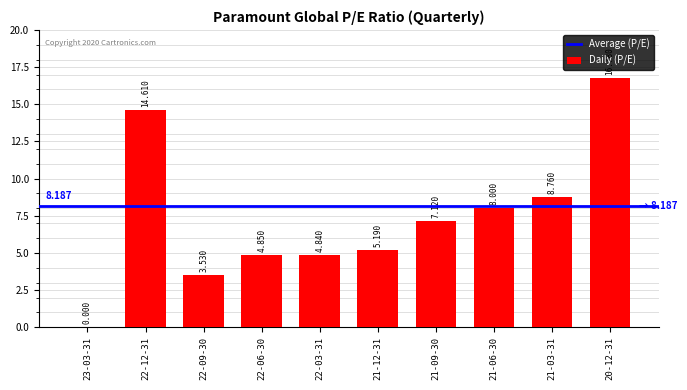

Reading left to right, extract all data points from this chart.

0.0	14.6	3.5	4.8	4.8	5.2	7.1	8.0	8.8	16.8